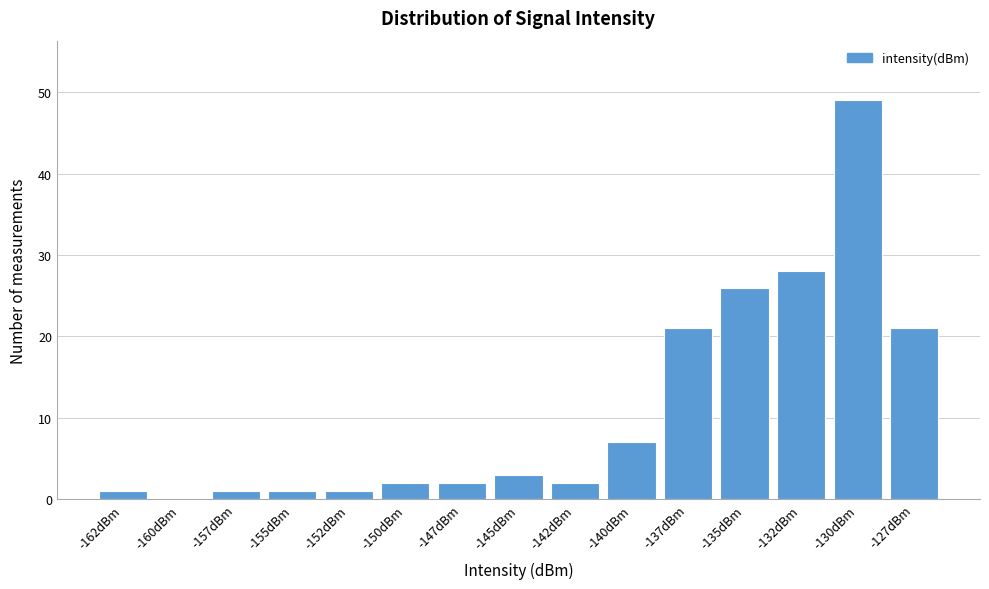

Reading left to right, what are all the values shown in this chart?

-162dBm=1	-160dBm=0	-157dBm=1	-155dBm=1	-152dBm=1	-150dBm=2	-147dBm=2	-145dBm=3	-142dBm=2	-140dBm=7	-137dBm=21	-135dBm=26	-132dBm=28	-130dBm=49	-127dBm=21